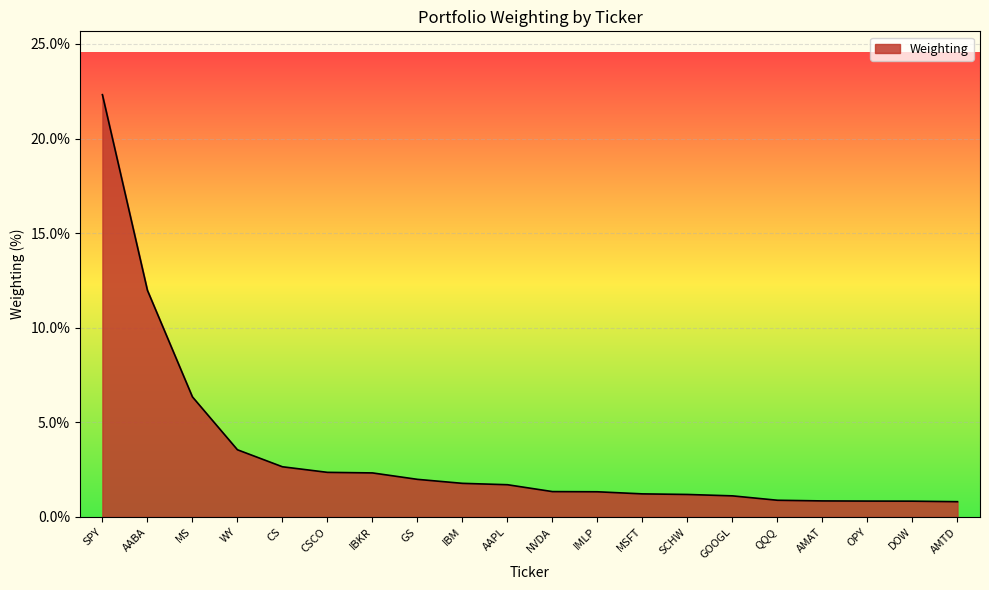

What is the smallest value displayed?

0.8